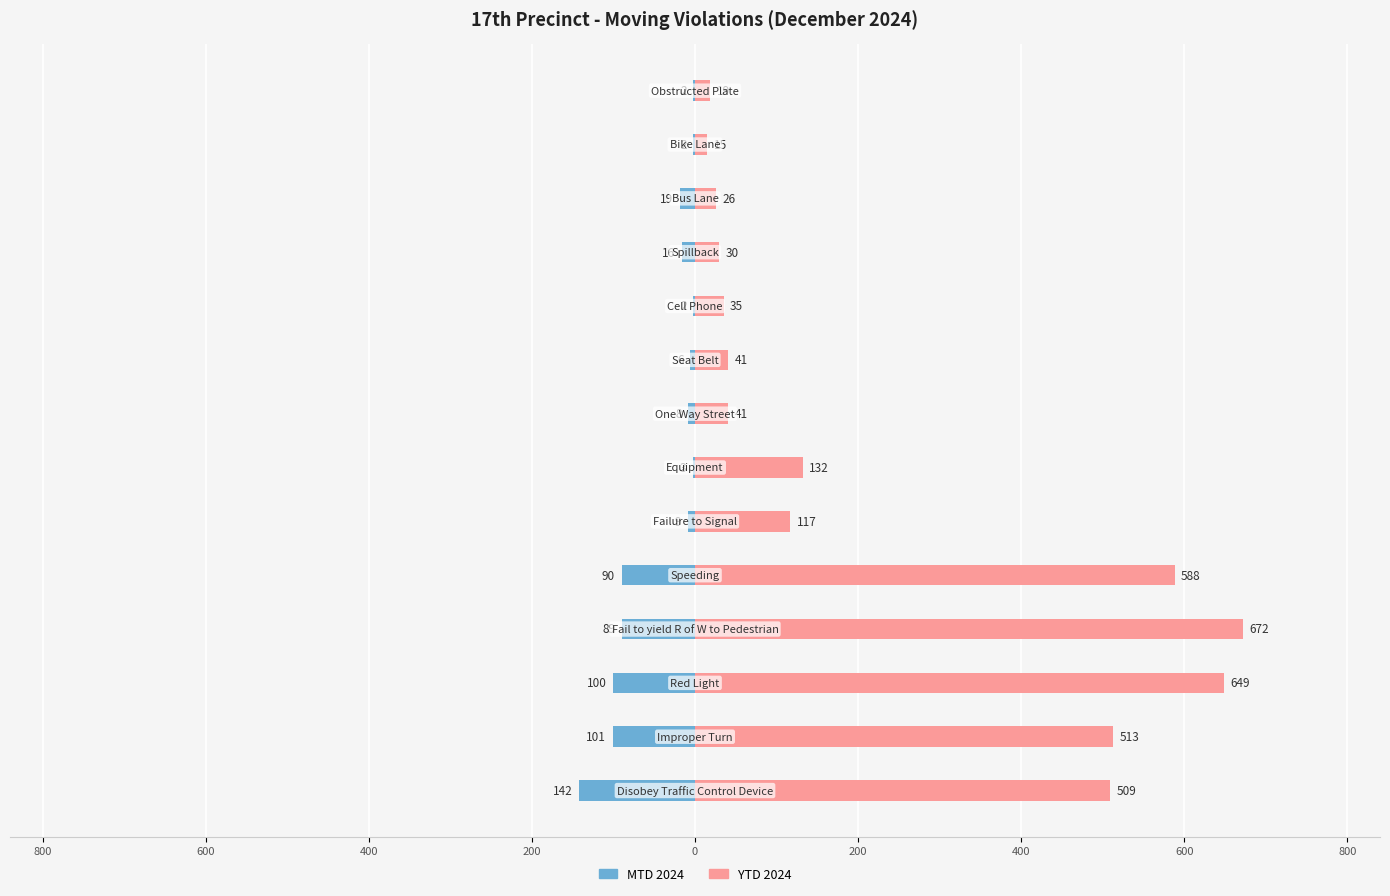

Which series has the largest range (max minus min)?

YTD 2024